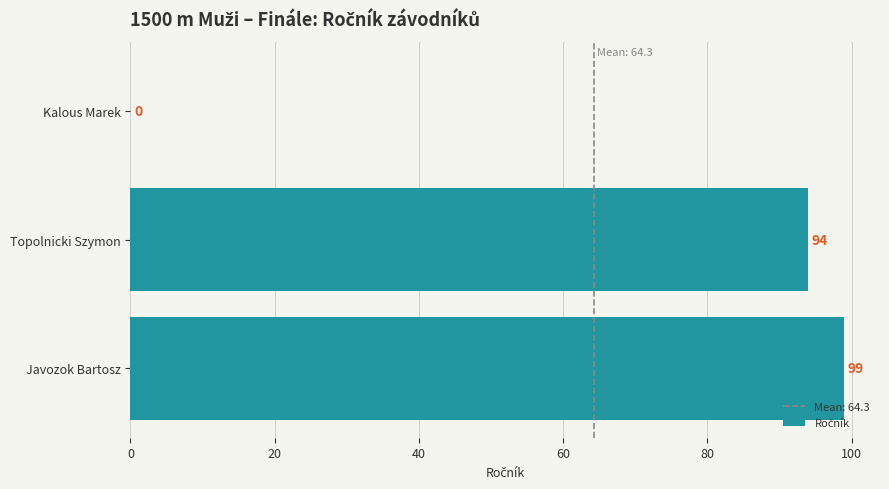

Approximately how many times larger is the value at Topolnicki Szymon compared to Javozok Bartosz?

0.9